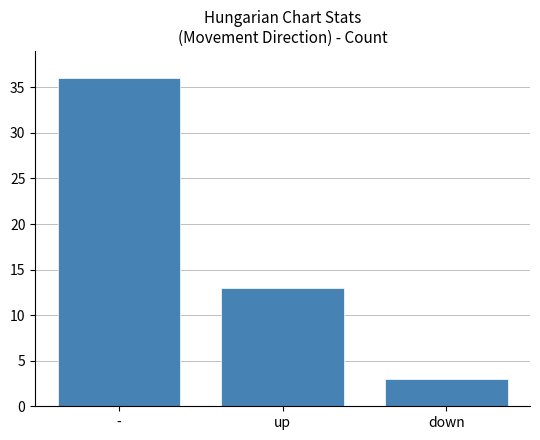

True or false: the data shows 9 at -.

False